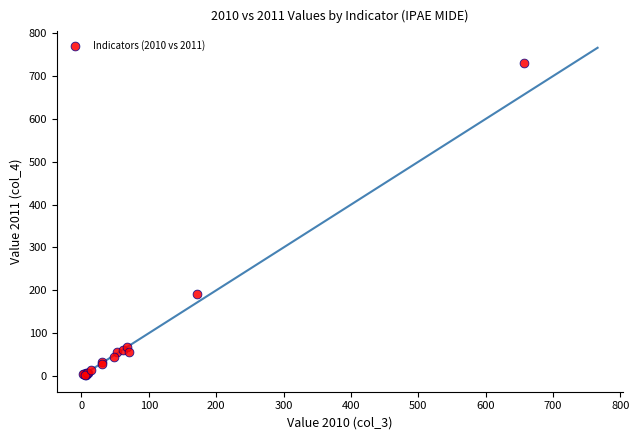

What Y value in the scatter plot is closest to 365?

191.3